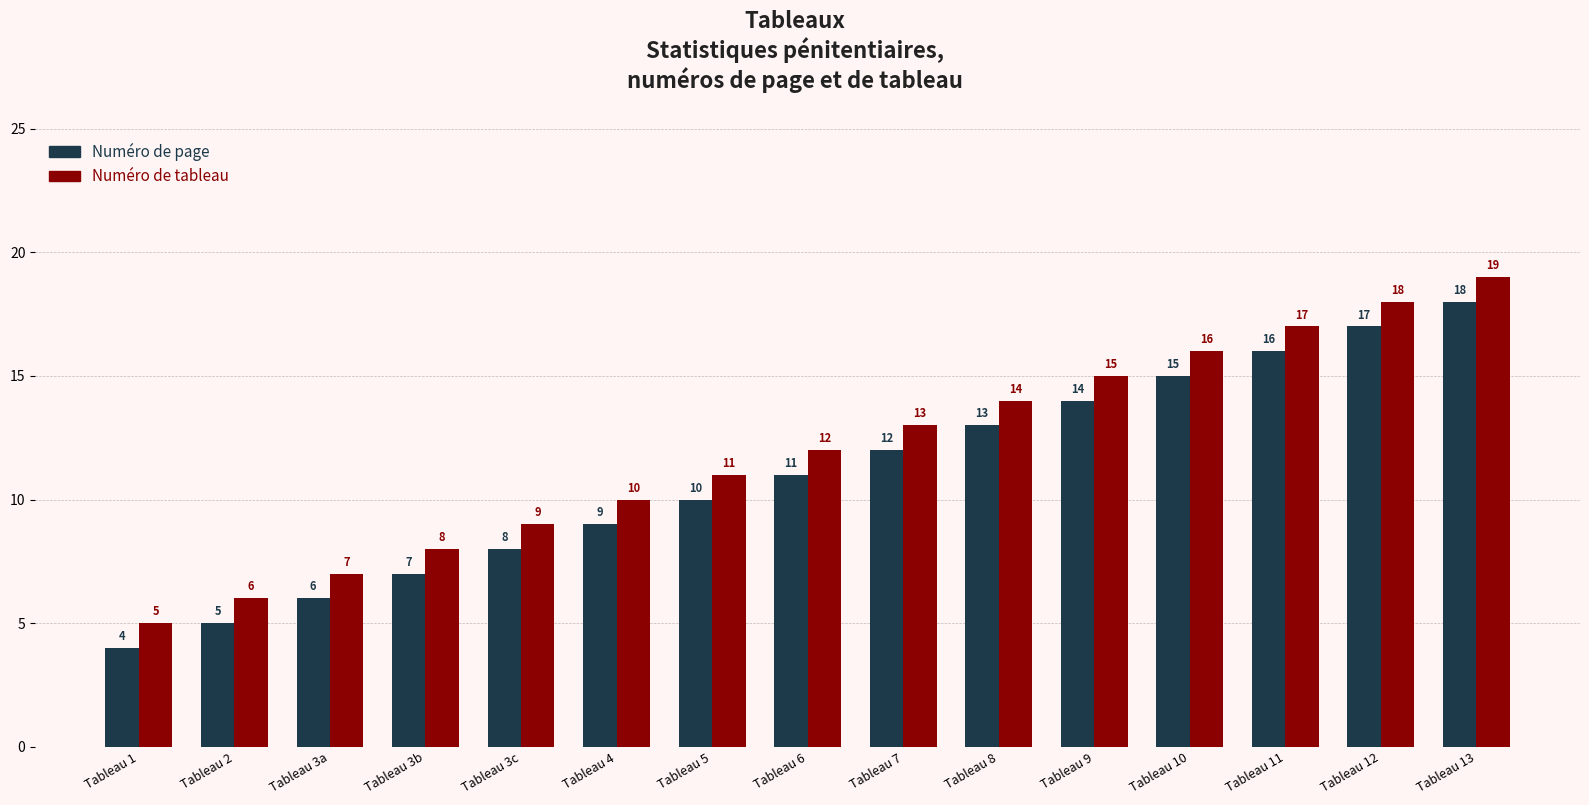

What is the value of the Numéro de page bar at the 9th from the left?

12